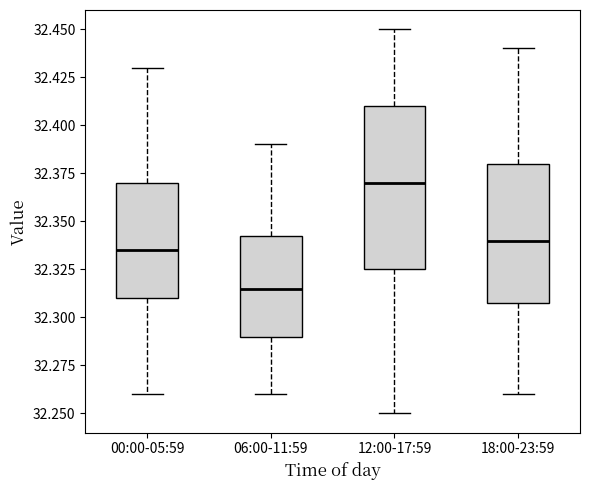

Reading left to right, read every box against the y-axis: the position of its median line, the range the box covers, and the ends of its whiskers. The values are not printed on the chart, so give them approximately, as read against the axis.

00:00-05:59: median 32.335, box 32.310 to 32.370, whiskers 32.260 to 32.430
06:00-11:59: median 32.315, box 32.290 to 32.345, whiskers 32.260 to 32.390
12:00-17:59: median 32.370, box 32.325 to 32.410, whiskers 32.250 to 32.450
18:00-23:59: median 32.340, box 32.310 to 32.380, whiskers 32.260 to 32.440